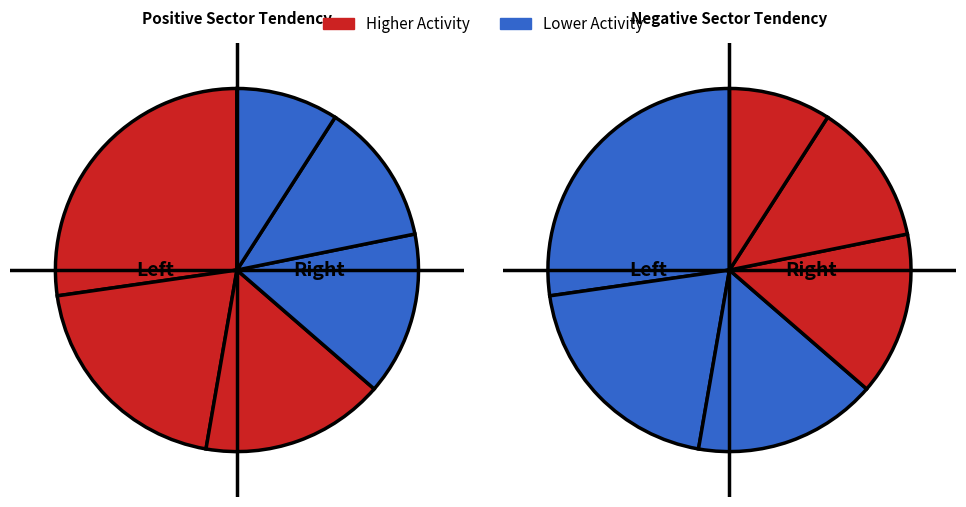

Does any single category account for the majority?

No